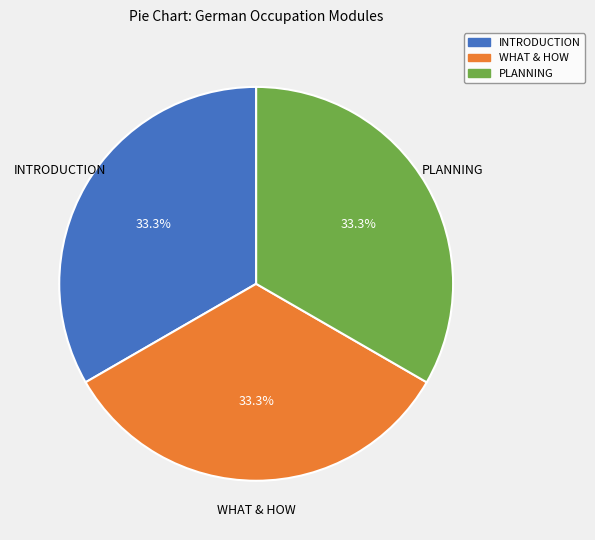

Does INTRODUCTION account for over 50% of the chart?

No